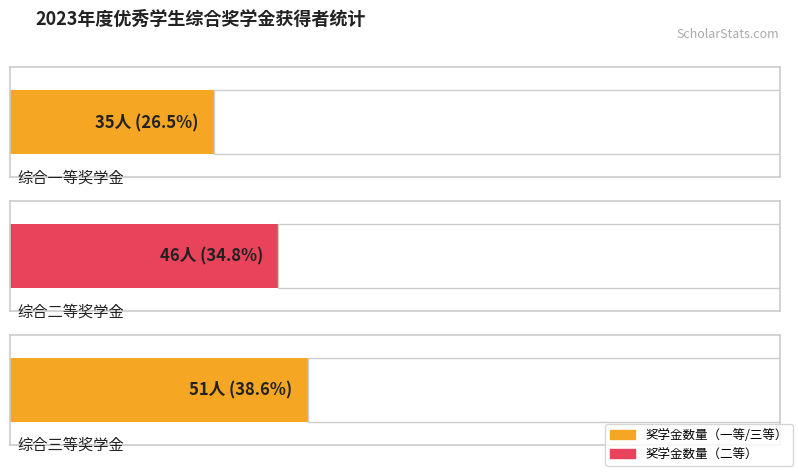

What is the label of the 3rd bar from the left?

综合三等奖学金